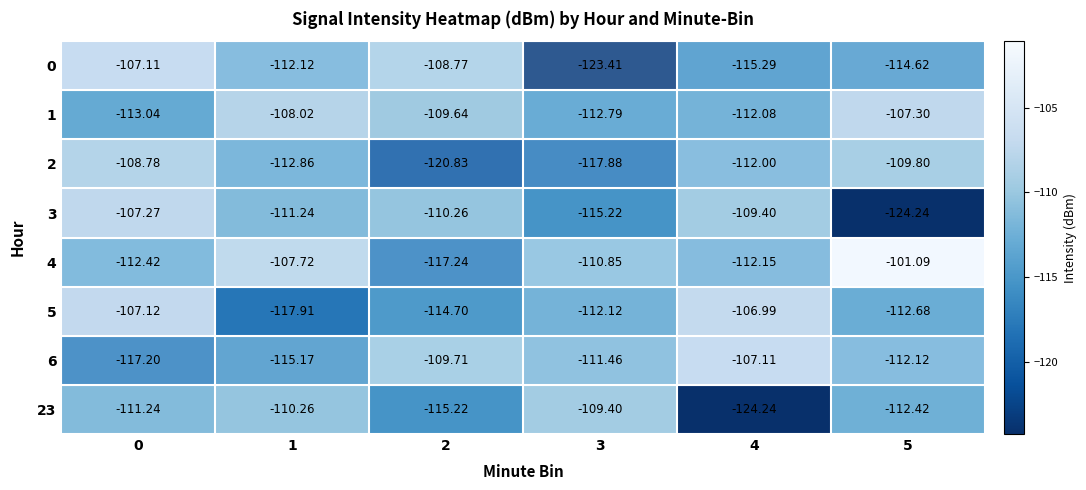

Is the value of 3 at 2 greater than the value of 6 at 1?

Yes